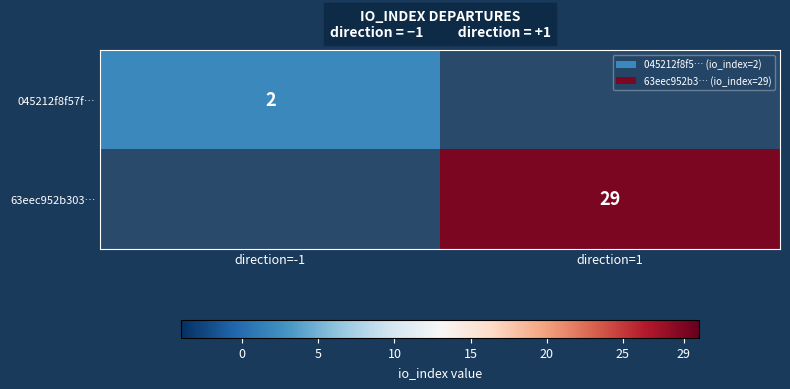

True or false: 045212f8f57f… has a value of 4 at direction=-1.

False